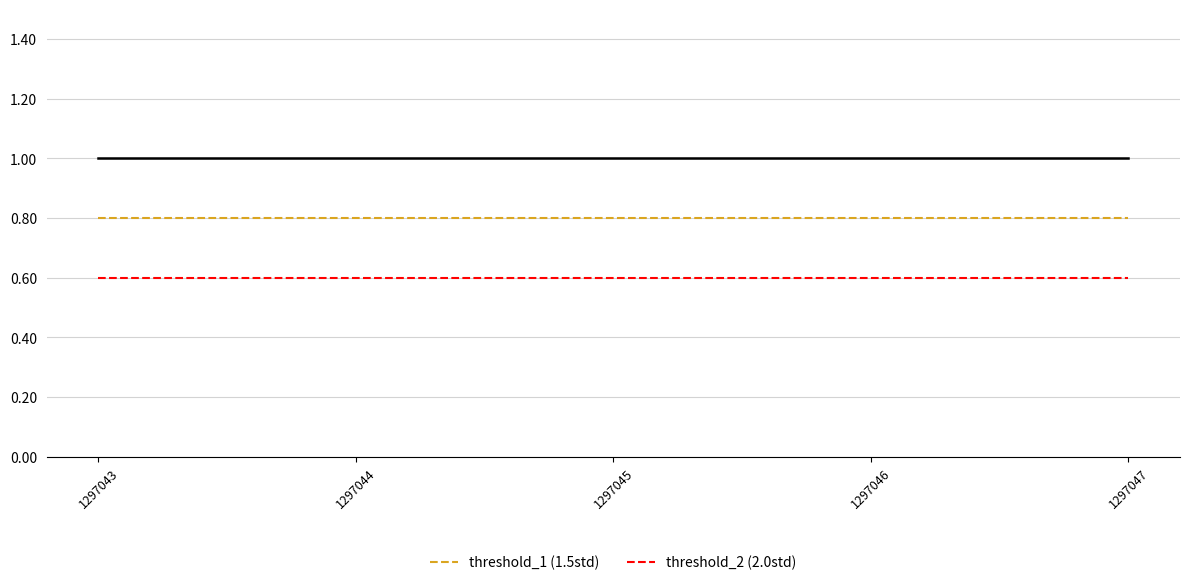

Is the value of threshold_1 (1.5std) at 1297046 greater than the value of threshold_2 (2.0std) at 1297046?

Yes